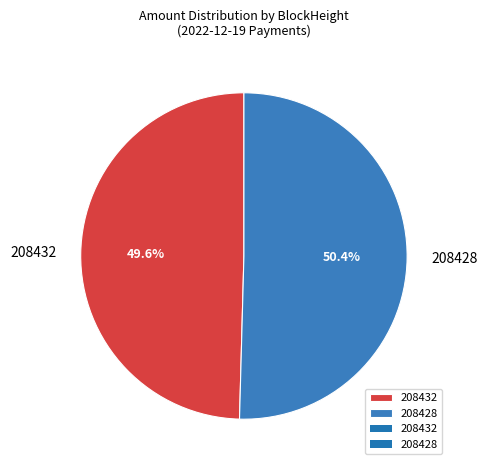

Rank the categories by value from highest to lowest.

208428, 208432